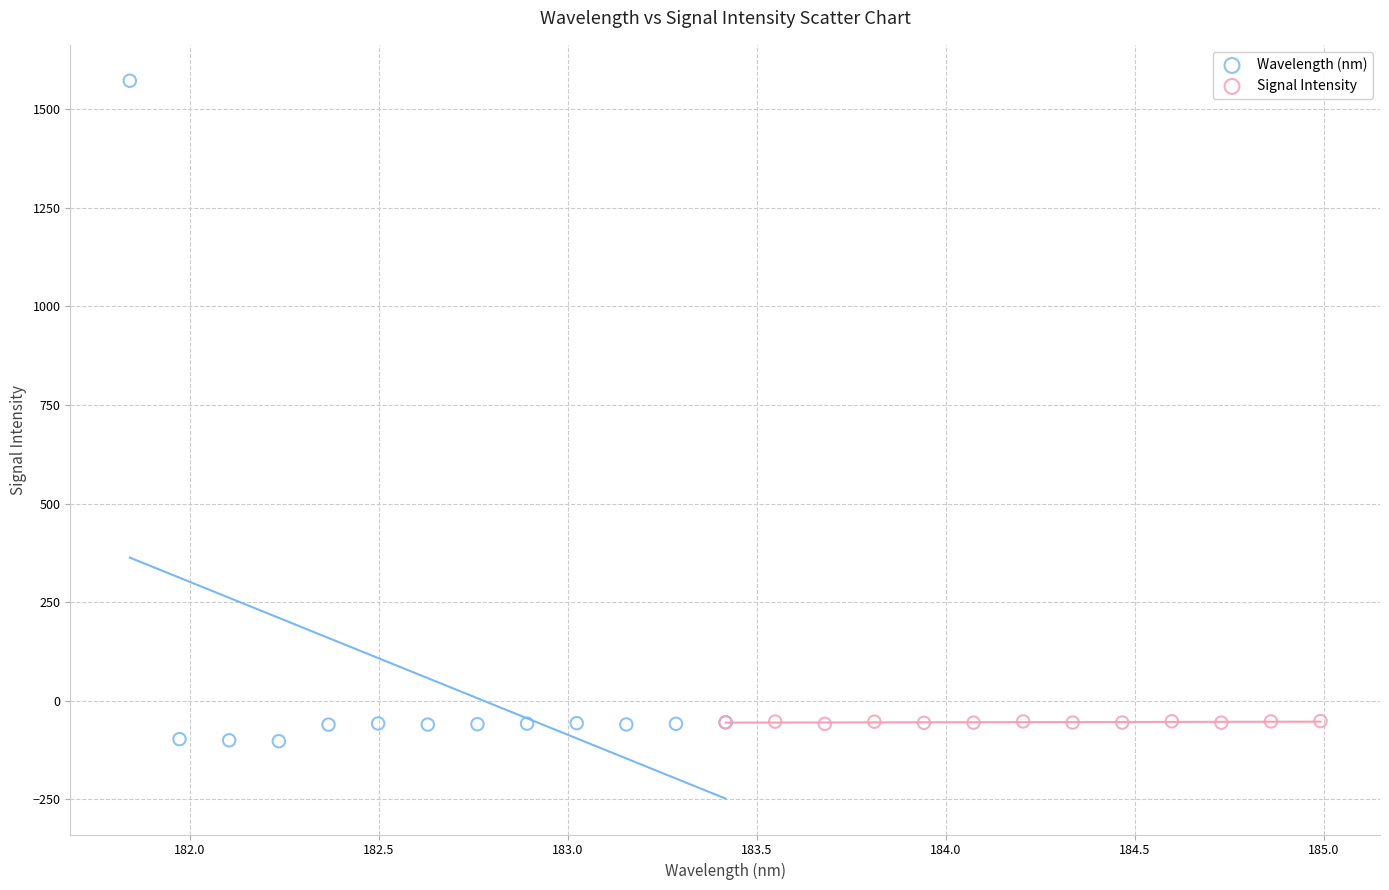

Which series has the widest spread of Y values?

Wavelength (nm)